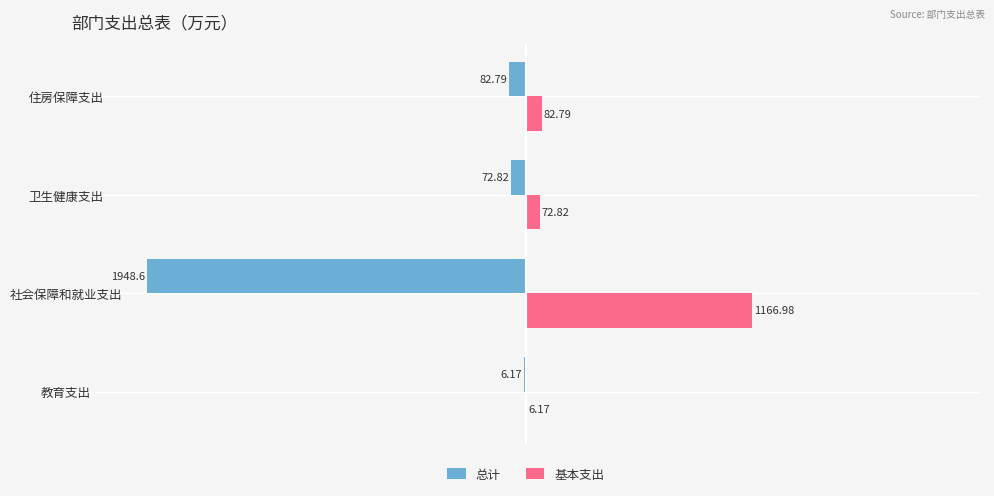

What is the sum of all 总计 values?

-2110.4